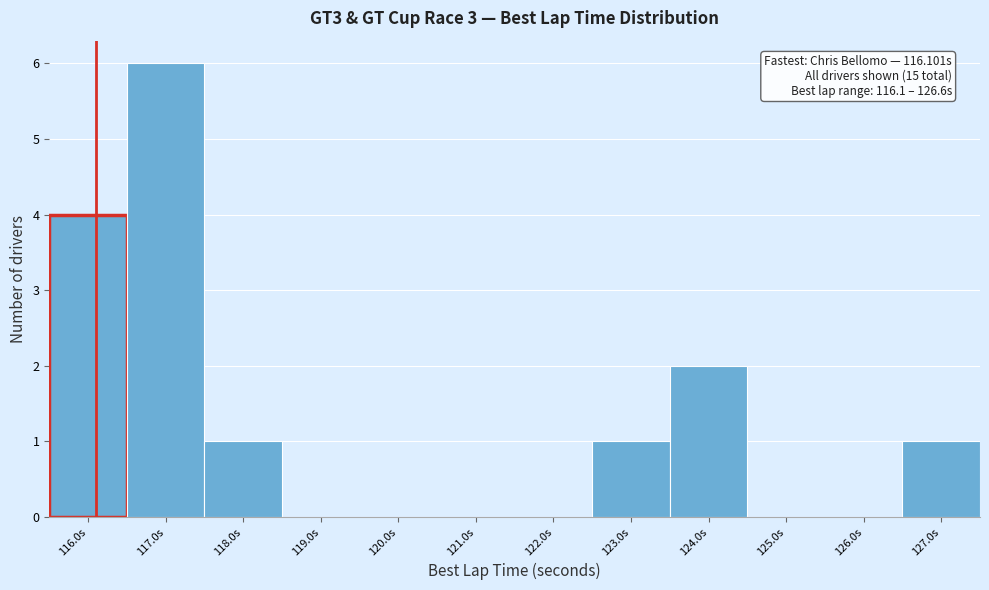

Which range on the x-axis has the tallest bar?

116.5 to 117.5